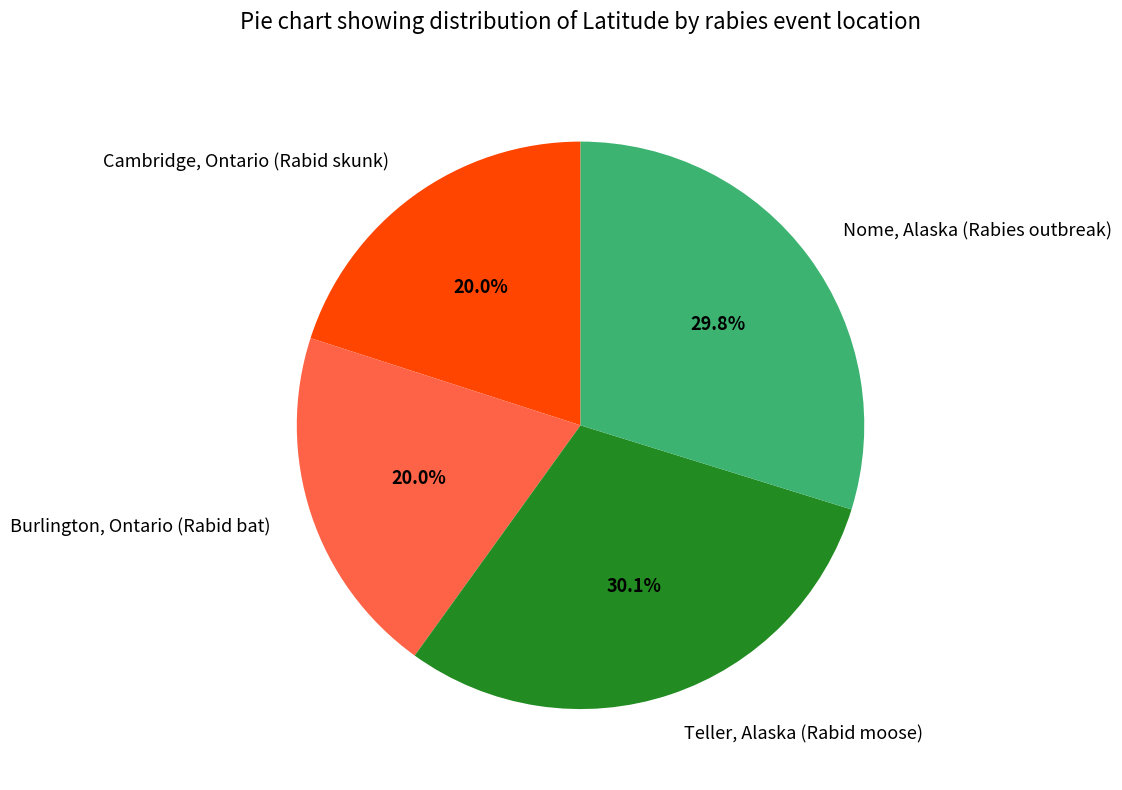

The Cambridge, Ontario (Rabid skunk) slice represents 34% of the pie. True or false?

False